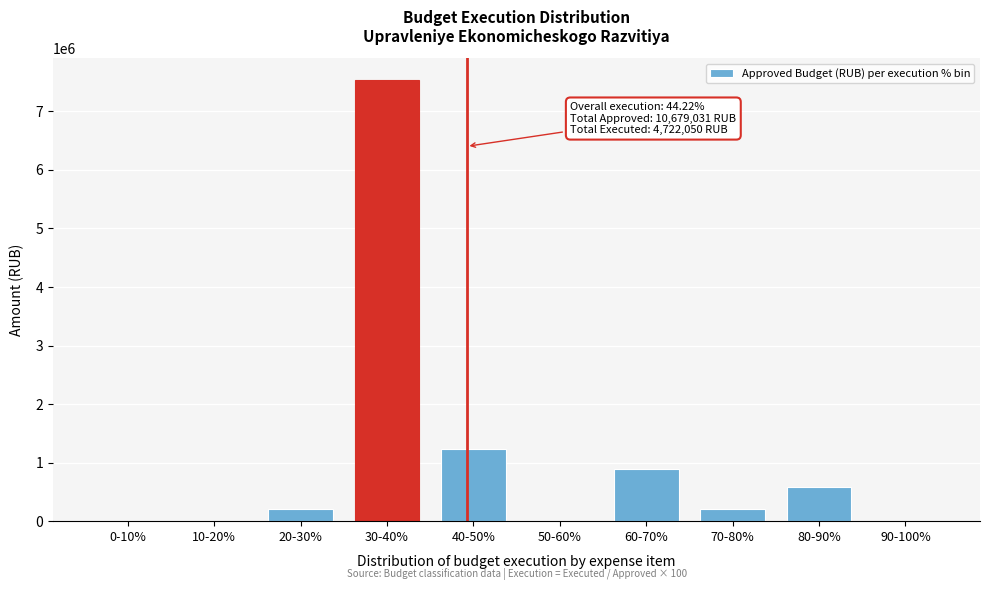

Which category has the highest value across all series?

30-40%